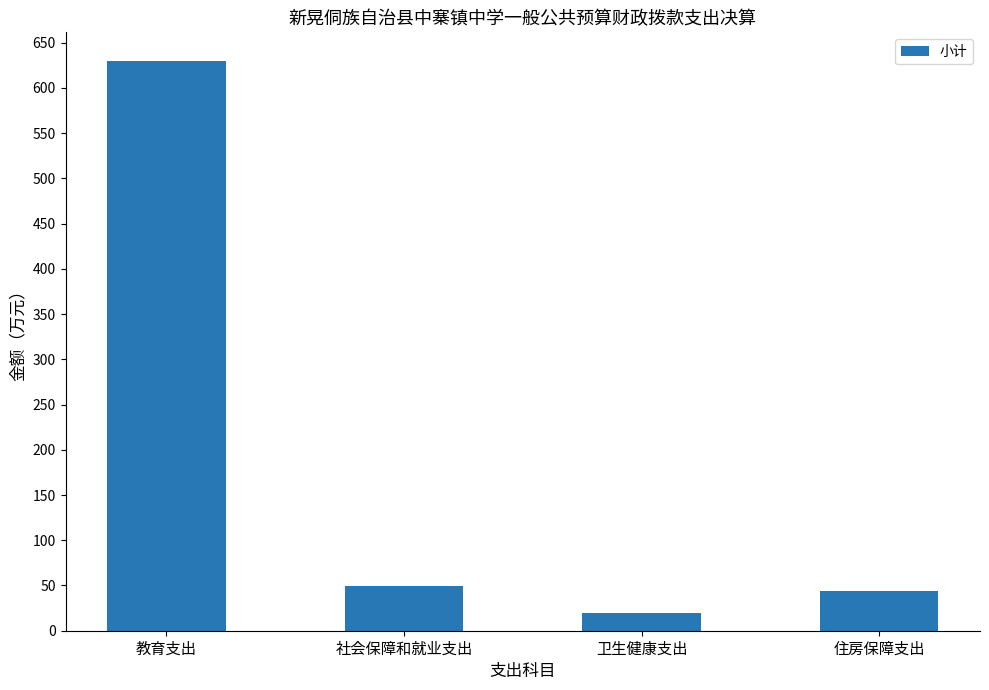

What is the label of the 4th bar from the left?

住房保障支出